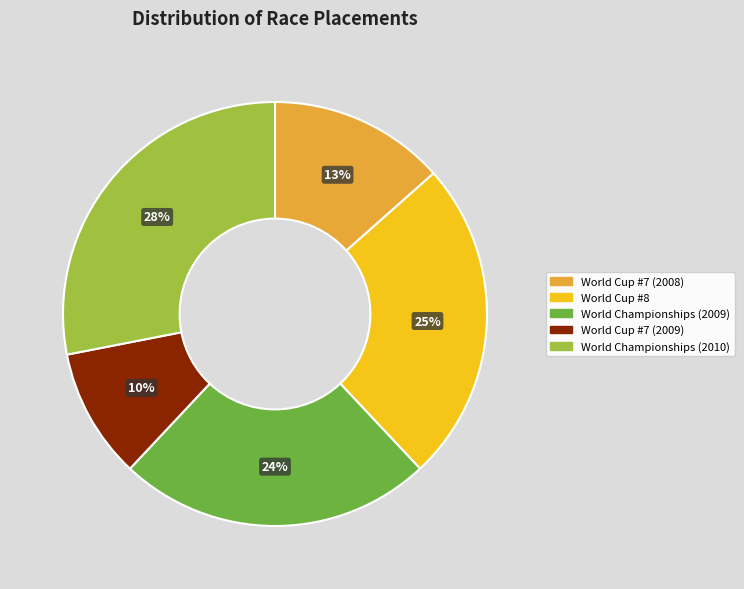

The World Cup #7 (2009) slice represents 10% of the pie. True or false?

True